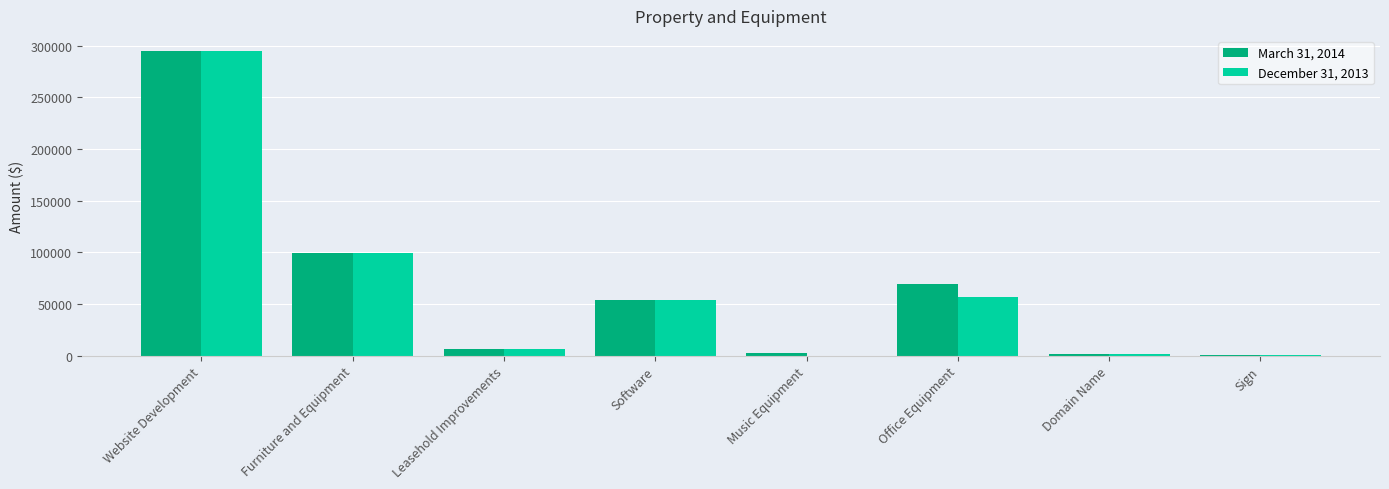

Are the bars grouped side by side (vs. stacked)?

Yes